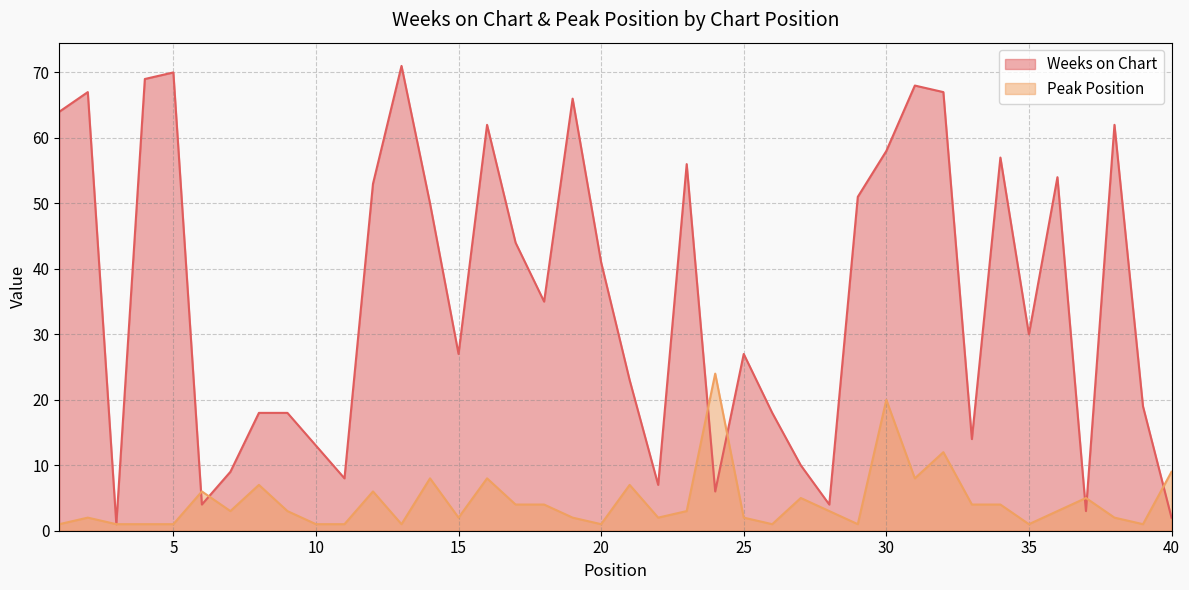

Rank the series at 32 from lowest to highest value.

Peak Position, Weeks on Chart